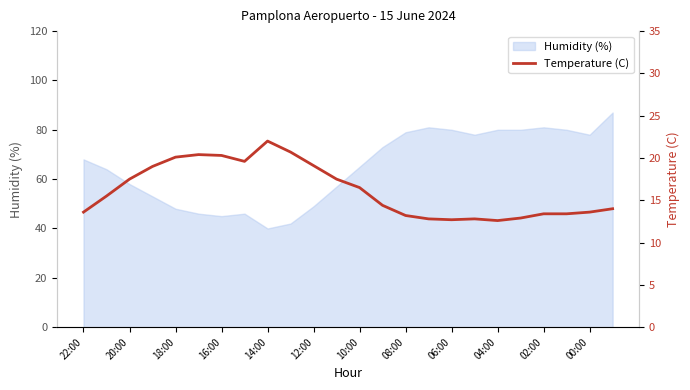

True or false: Humidity (%) has a value of 134 at 08:00.

False